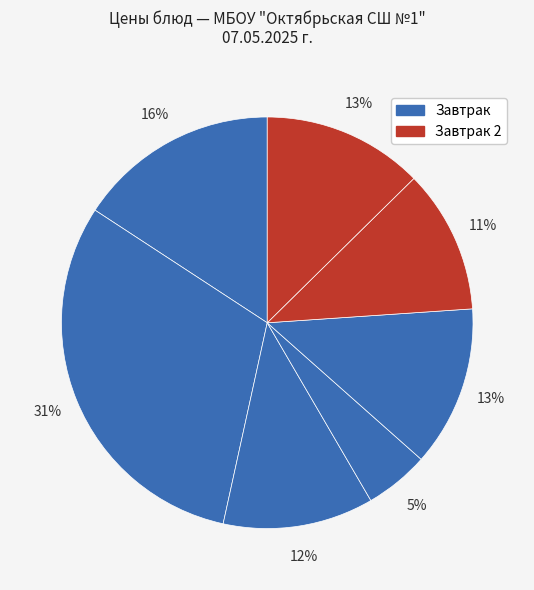

To the nearest percent, what is the difference between the largest and smallest slice percentages?

26%